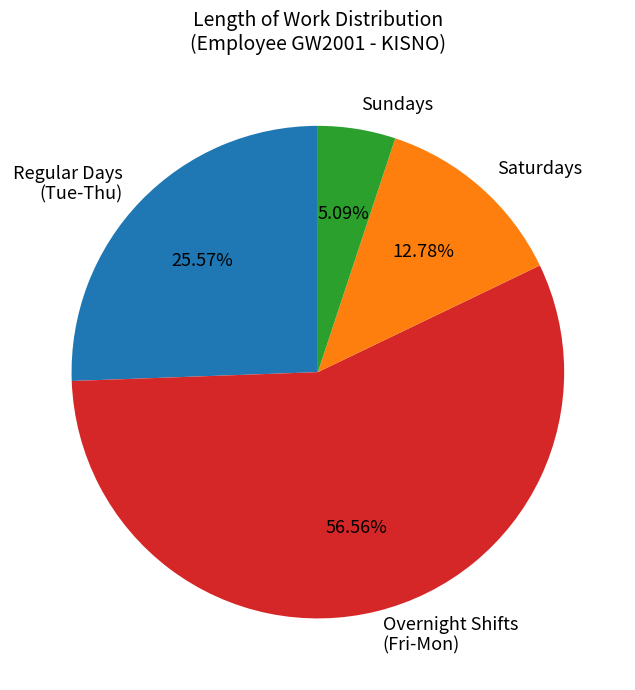

How many segments does this pie chart have?

4